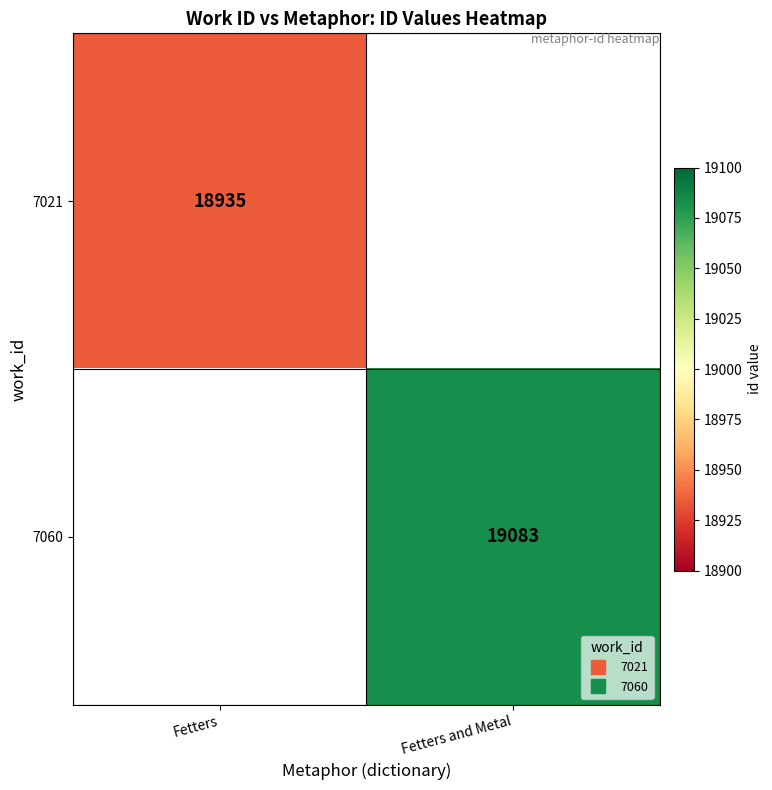

Which label corresponds to the largest value in the chart?

Fetters and Metal